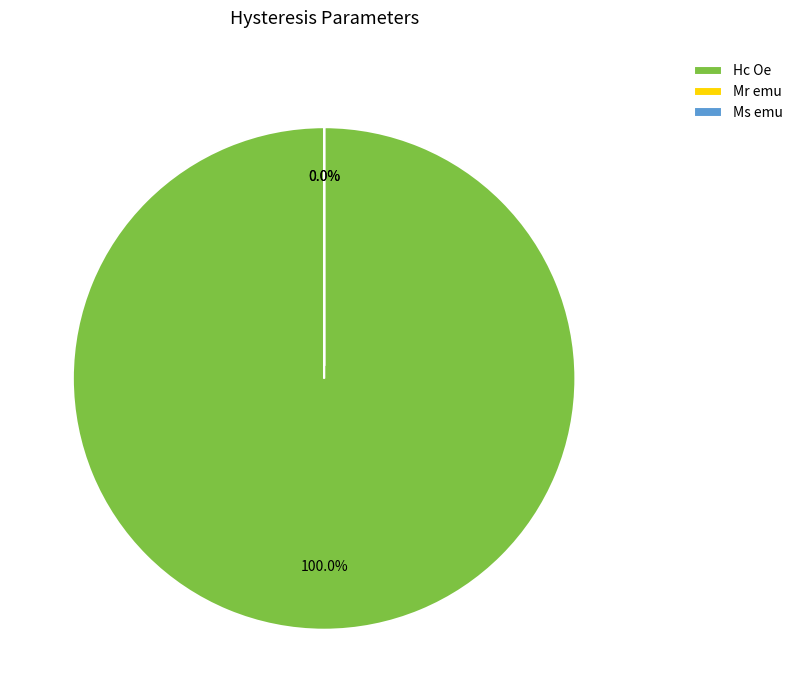

Is it true that Ms emu is 9% of the pie?

False